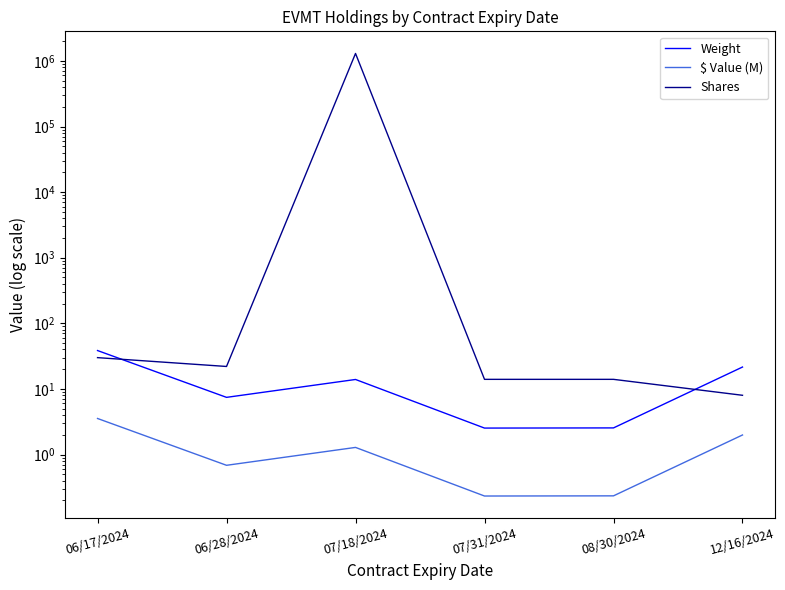

Reading left to right, extract all data points from this chart.

Weight: 06/17/2024=38.5	06/28/2024=7.4	07/18/2024=13.9	07/31/2024=2.5	08/30/2024=2.5	12/16/2024=21.6
$ Value (M): 06/17/2024=3.5	06/28/2024=0.7	07/18/2024=1.3	07/31/2024=0.2	08/30/2024=0.2	12/16/2024=2.0
Shares: 06/17/2024=30.0	06/28/2024=22.0	07/18/2024=1300000.0	07/31/2024=14.0	08/30/2024=14.0	12/16/2024=8.0